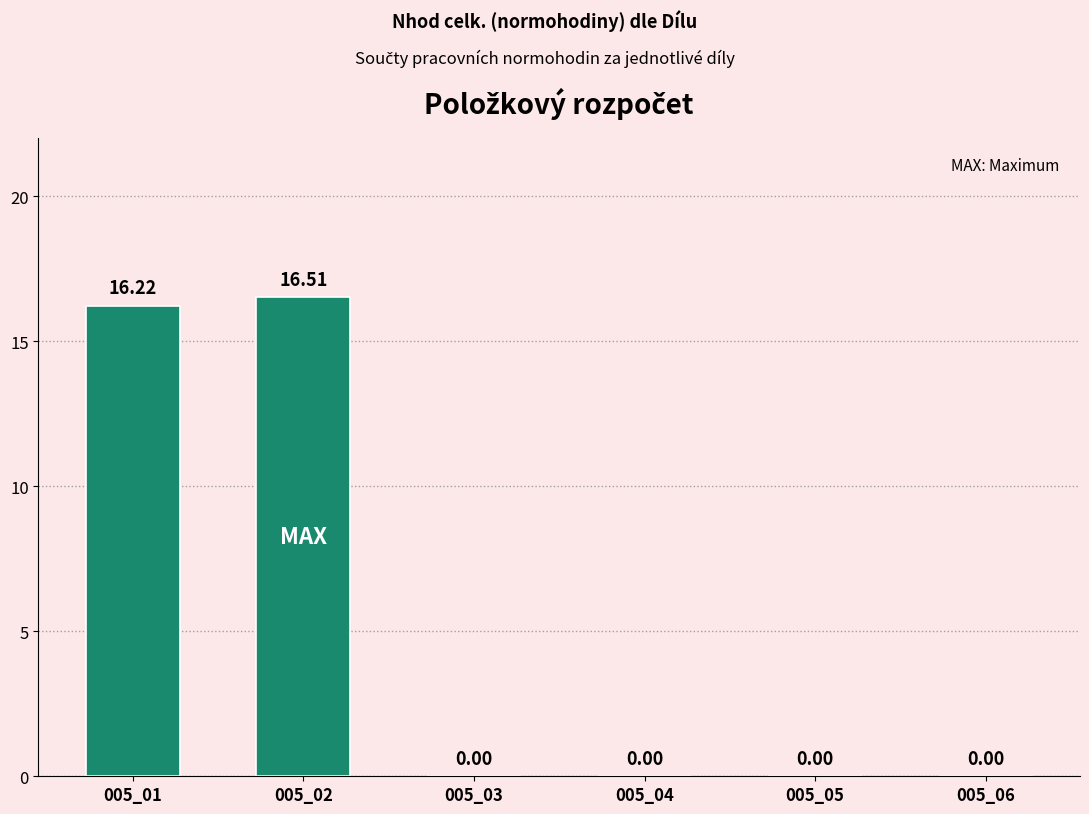

How many categories are shown in the chart?

6